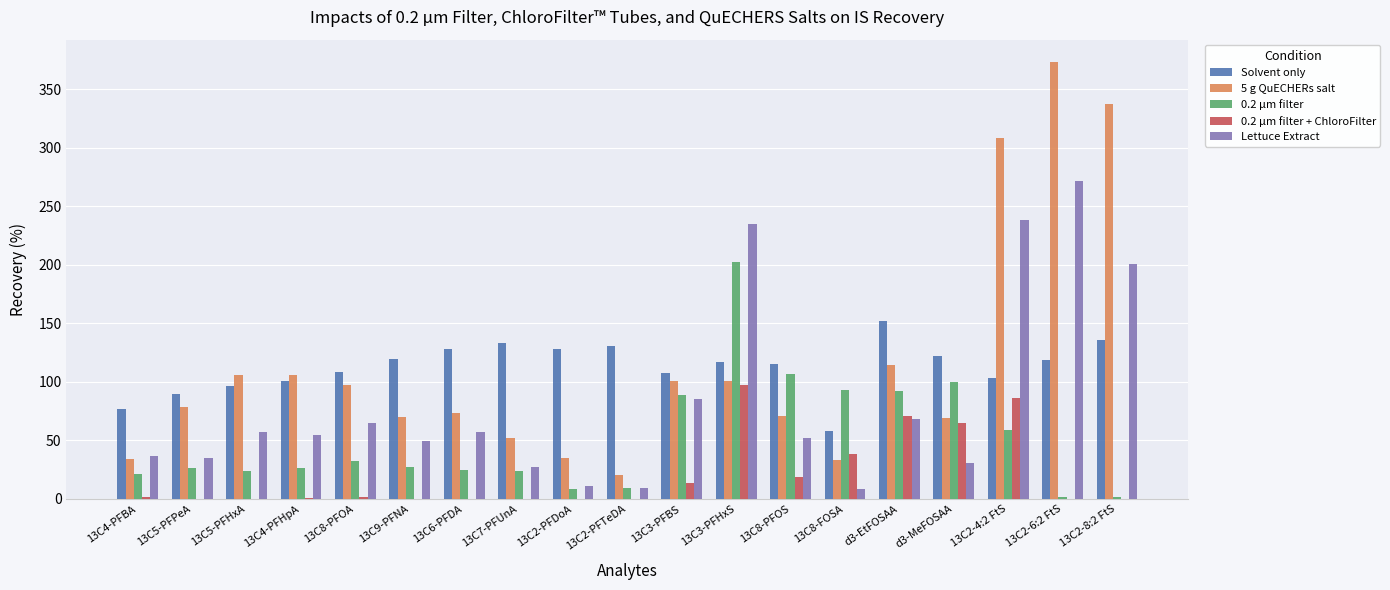

The value of Solvent only at 13C2-4:2 FtS is 103.4. True or false?

True